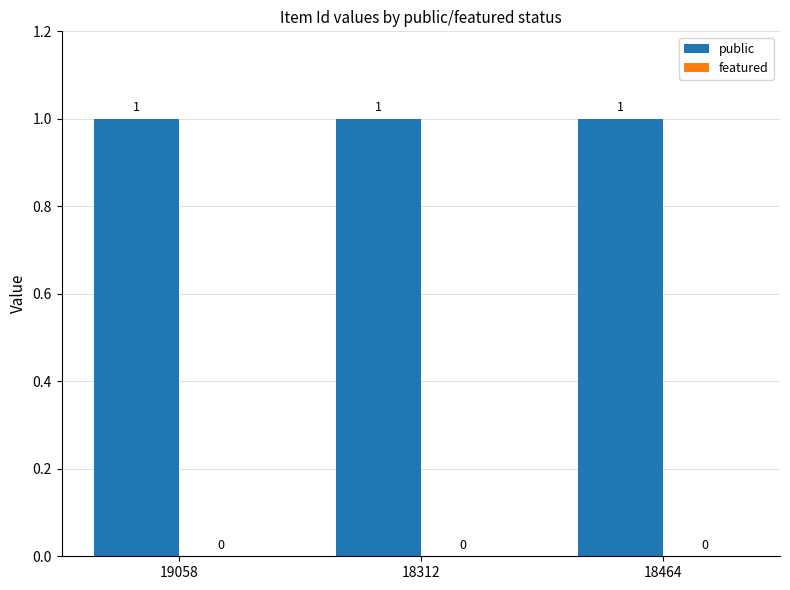

Reading right to left, what are all the values shown in this chart?

public: 18464=1	18312=1	19058=1
featured: 18464=0	18312=0	19058=0